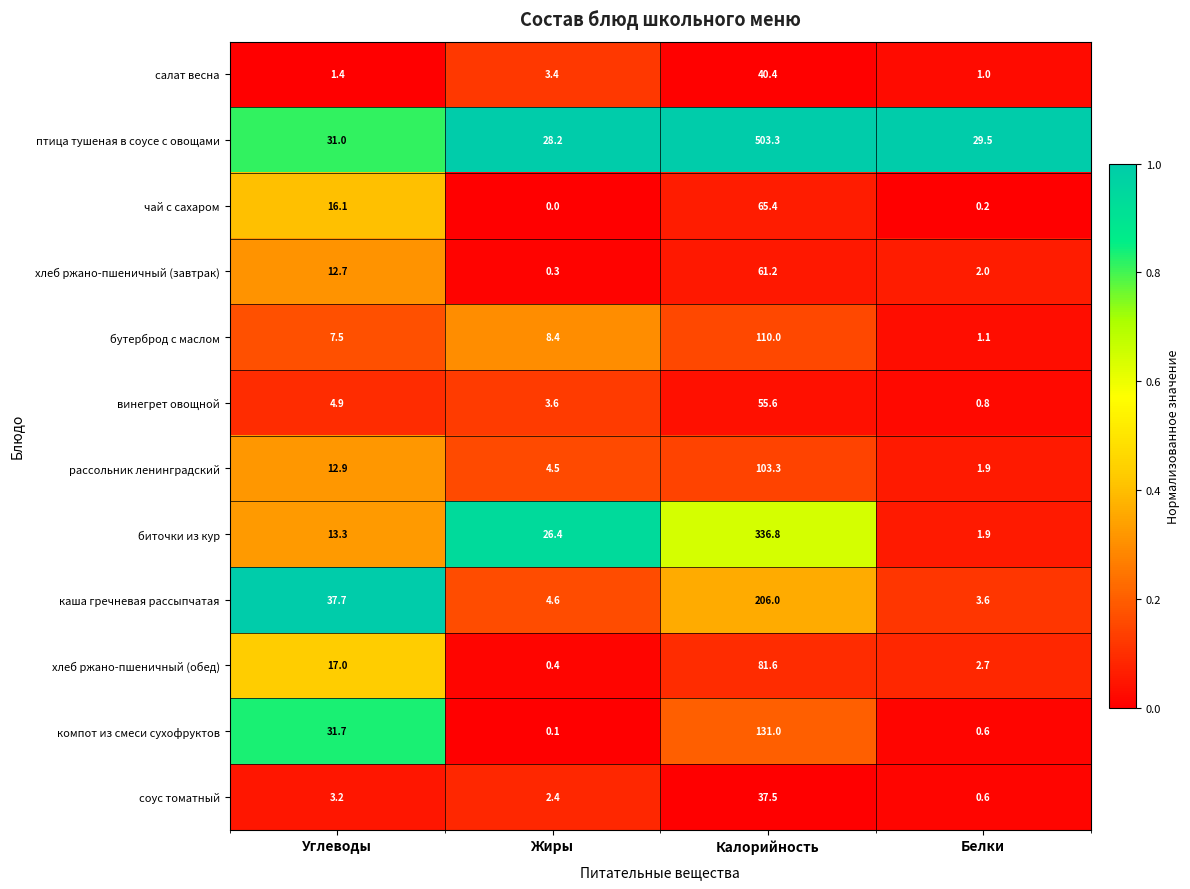

Which category has the lowest value across all series?

Жиры